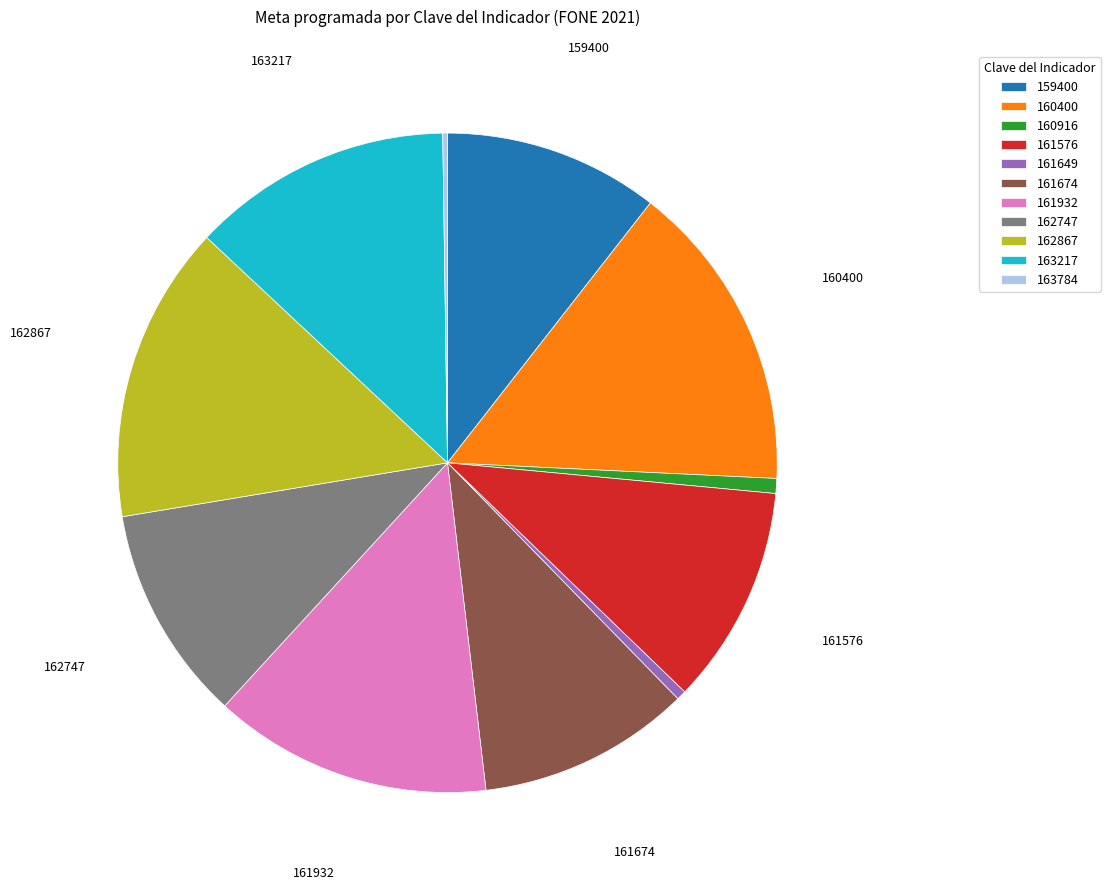

True or false: 160400 accounts for 9% of the total.

False